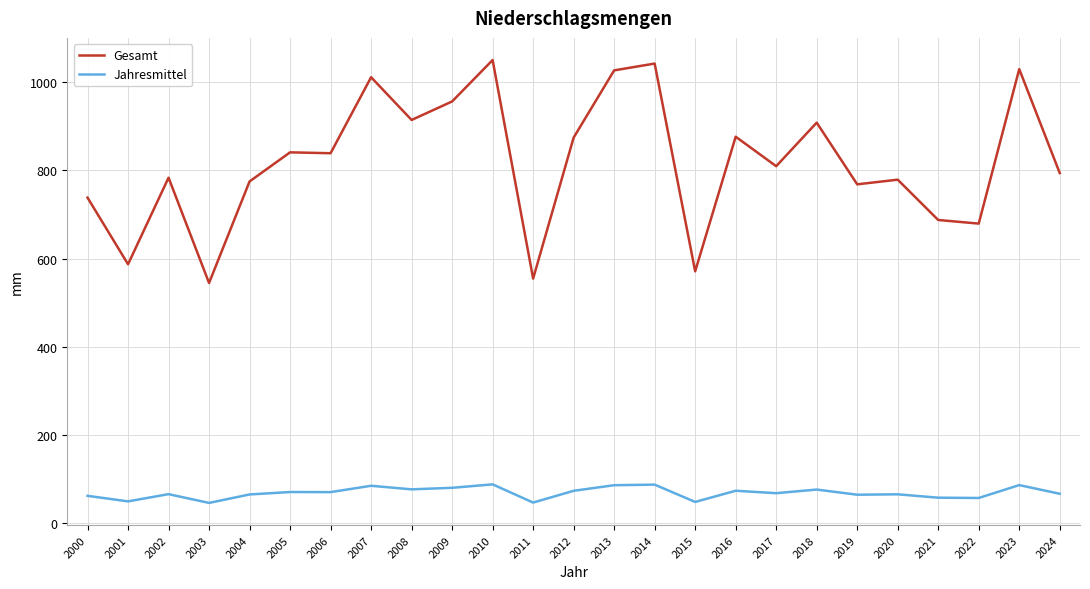

Is this an area chart (filled region under the line)?

No